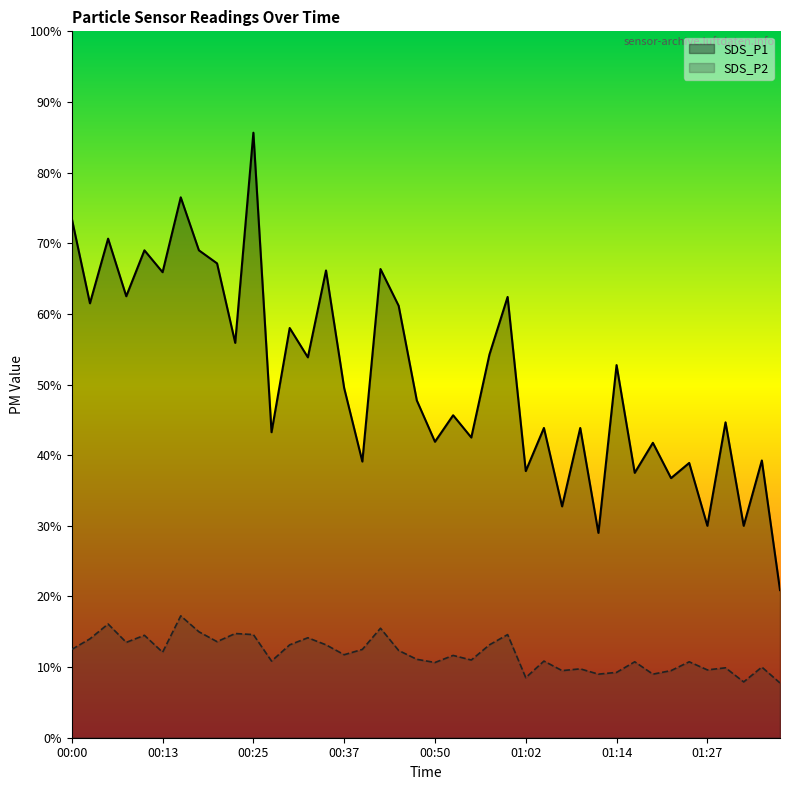

Reading left to right, list all the values displayed in this chart.

SDS_P1: 00:00=14.7	00:03=12.3	00:05=14.1	00:08=12.5	00:10=13.8	00:13=13.2	00:15=15.3	00:18=13.8	00:20=13.4	00:23=11.2	00:25=17.1	00:27=8.7	00:30=11.6	00:32=10.8	00:35=13.2	00:37=9.9	00:40=7.8	00:42=13.3	00:45=12.2	00:47=9.6	00:50=8.4	00:52=9.1	00:55=8.5	00:57=10.8	01:00=12.5	01:02=7.5	01:05=8.8	01:07=6.5	01:10=8.8	01:12=5.8	01:14=10.6	01:17=7.5	01:19=8.3	01:22=7.3	01:24=7.8	01:27=6.0	01:29=8.9	01:32=6.0	01:34=7.8	01:37=4.2
SDS_P2: 00:00=2.5	00:03=2.8	00:05=3.2	00:08=2.7	00:10=2.9	00:13=2.4	00:15=3.5	00:18=3.0	00:20=2.7	00:23=3.0	00:25=2.9	00:27=2.2	00:30=2.6	00:32=2.8	00:35=2.6	00:37=2.4	00:40=2.5	00:42=3.1	00:45=2.5	00:47=2.2	00:50=2.1	00:52=2.3	00:55=2.2	00:57=2.6	01:00=2.9	01:02=1.7	01:05=2.2	01:07=1.9	01:10=1.9	01:12=1.8	01:14=1.9	01:17=2.1	01:19=1.8	01:22=1.9	01:24=2.1	01:27=1.9	01:29=2.0	01:32=1.6	01:34=2.0	01:37=1.6